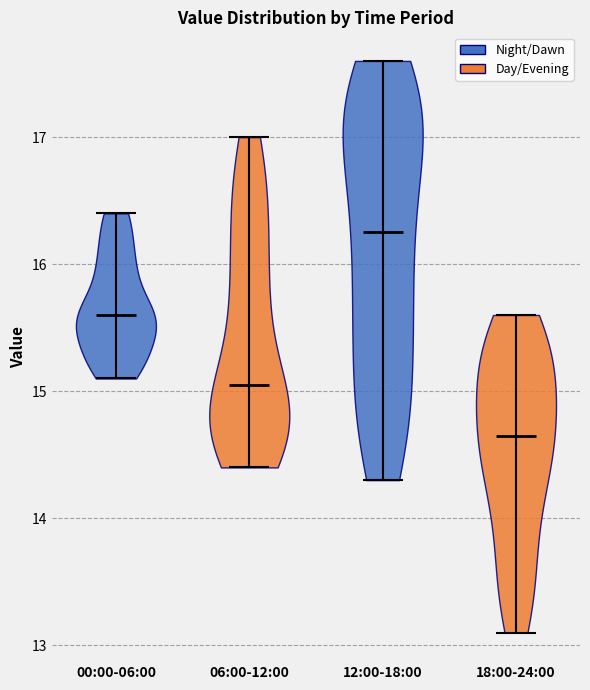

Reading left to right, read every violin against the y-axis: where its median line is, and the lowest and highest points it reaches. The values are not printed on the chart, so give them approximately, as read against the axis.

00:00-06:00: median line 15.6, lowest point 15.1, highest point 16.4
06:00-12:00: median line 15.1, lowest point 14.4, highest point 17.0
12:00-18:00: median line 16.3, lowest point 14.3, highest point 17.6
18:00-24:00: median line 14.7, lowest point 13.1, highest point 15.6